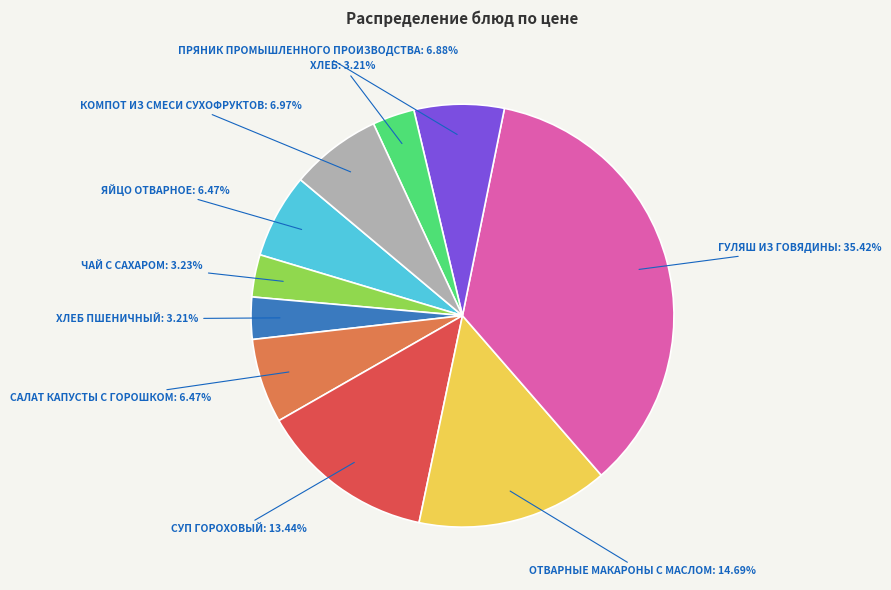

Is there any slice that represents more than half of the pie?

No